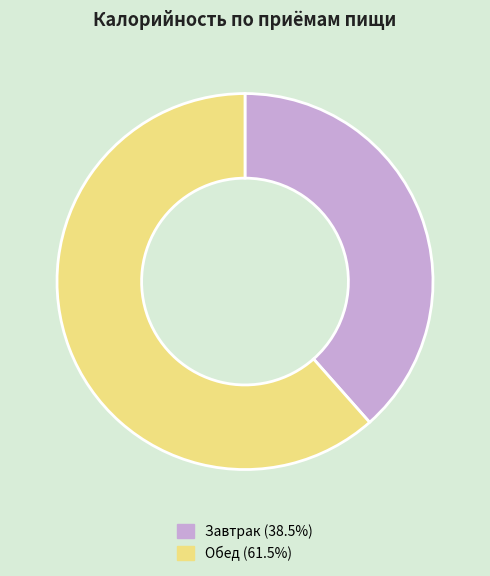

Which slice is the smallest?

Завтрак